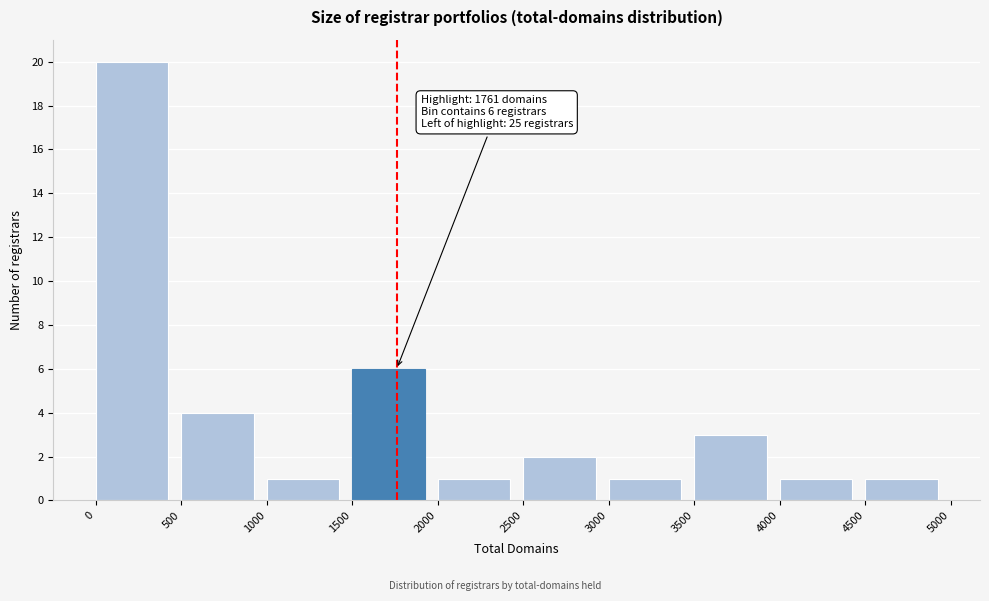

Over which range of the x-axis is the bar tallest?

0 to 500